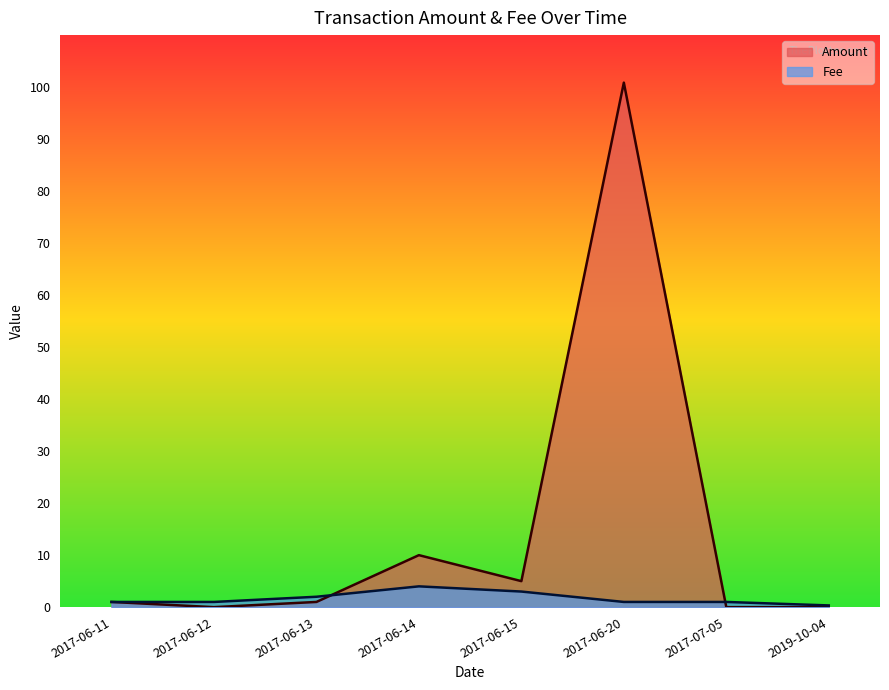

What is the approximate value of Amount at 2017-06-13?

1.0